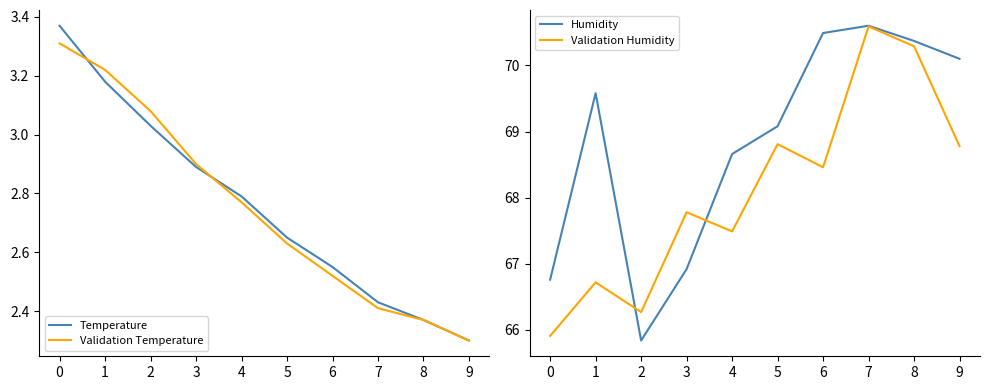

The Humidity series shows 70.5 at 6. True or false?

True